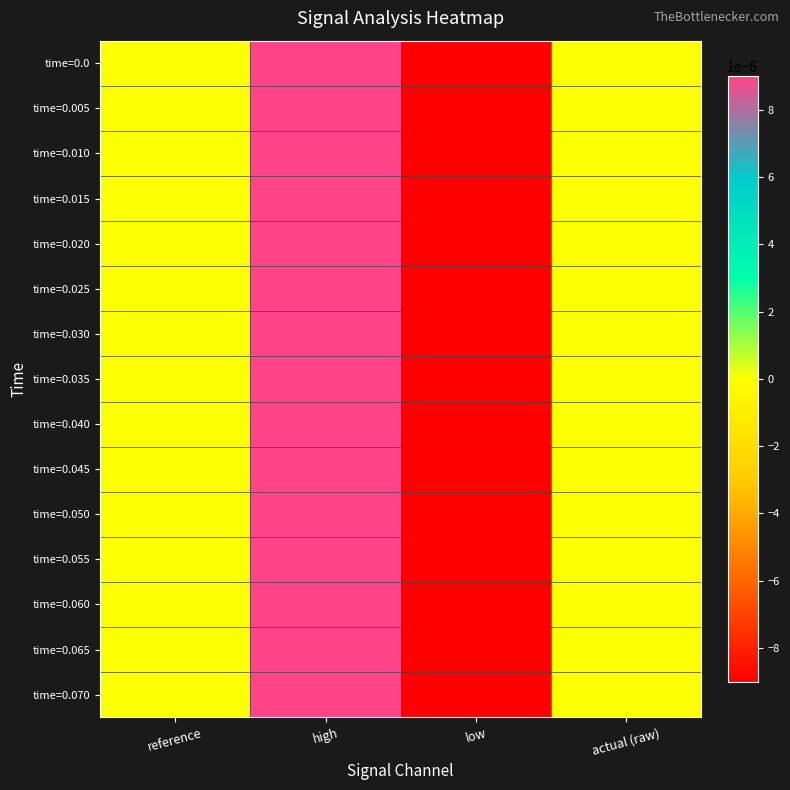

Reading right to left, list all the values displayed in this chart.

time=0.0: actual (raw)=0.0	low=-0.0	high=0.0	reference=0.0
time=0.005: actual (raw)=0.0	low=-0.0	high=0.0	reference=0.0
time=0.010: actual (raw)=0.0	low=-0.0	high=0.0	reference=0.0
time=0.015: actual (raw)=0.0	low=-0.0	high=0.0	reference=0.0
time=0.020: actual (raw)=0.0	low=-0.0	high=0.0	reference=0.0
time=0.025: actual (raw)=0.0	low=-0.0	high=0.0	reference=0.0
time=0.030: actual (raw)=0.0	low=-0.0	high=0.0	reference=0.0
time=0.035: actual (raw)=0.0	low=-0.0	high=0.0	reference=0.0
time=0.040: actual (raw)=0.0	low=-0.0	high=0.0	reference=0.0
time=0.045: actual (raw)=0.0	low=-0.0	high=0.0	reference=0.0
time=0.050: actual (raw)=0.0	low=-0.0	high=0.0	reference=0.0
time=0.055: actual (raw)=0.0	low=-0.0	high=0.0	reference=0.0
time=0.060: actual (raw)=0.0	low=-0.0	high=0.0	reference=0.0
time=0.065: actual (raw)=0.0	low=-0.0	high=0.0	reference=0.0
time=0.070: actual (raw)=0.0	low=-0.0	high=0.0	reference=0.0